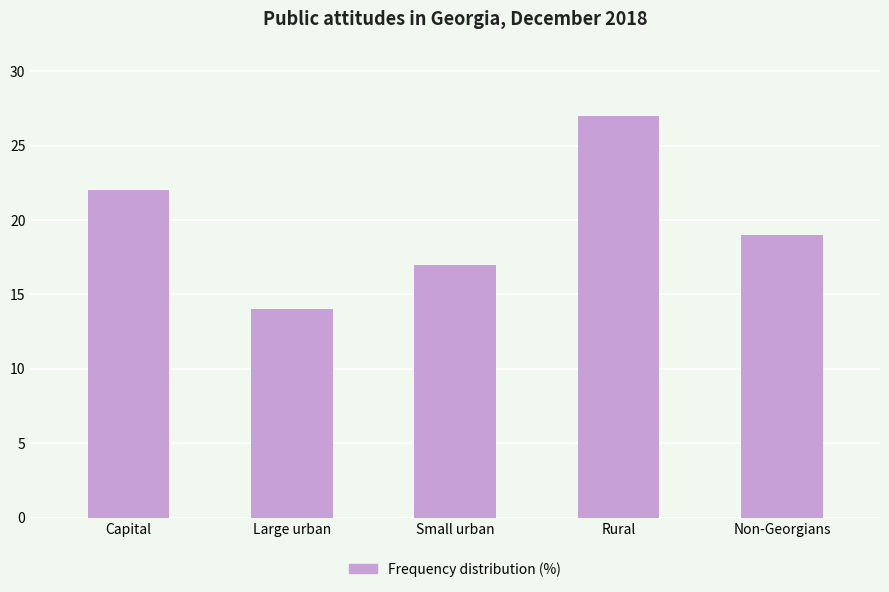

At which label does the data first exceed 19?

Capital